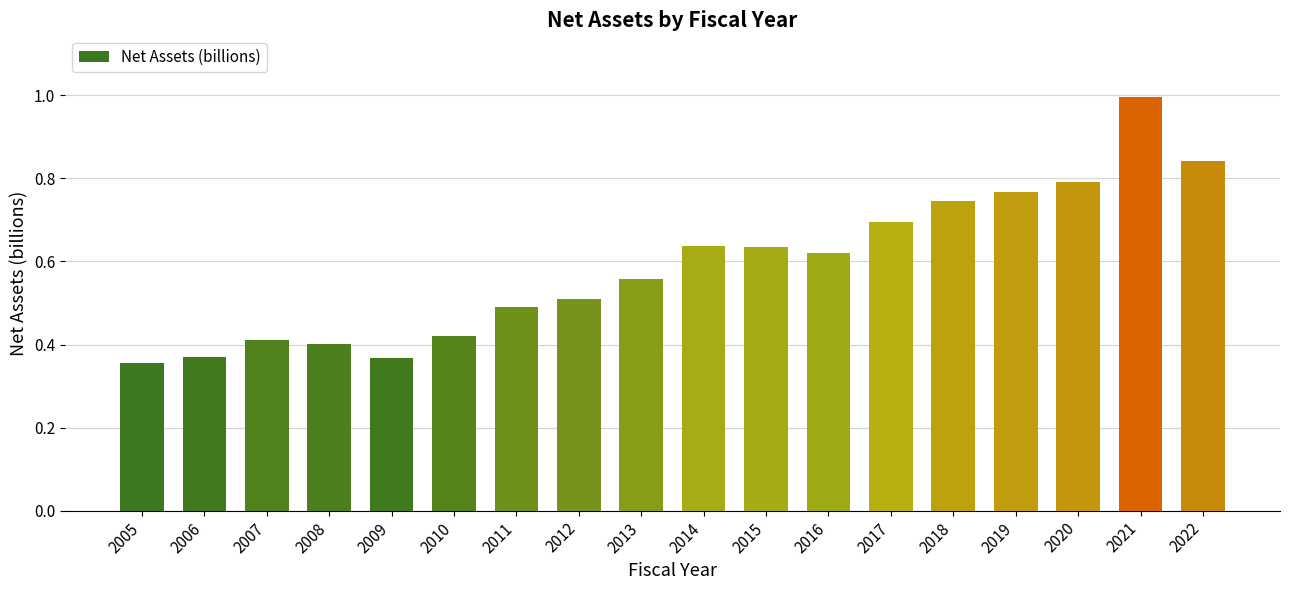

The value at 2019 is 0.8. True or false?

True